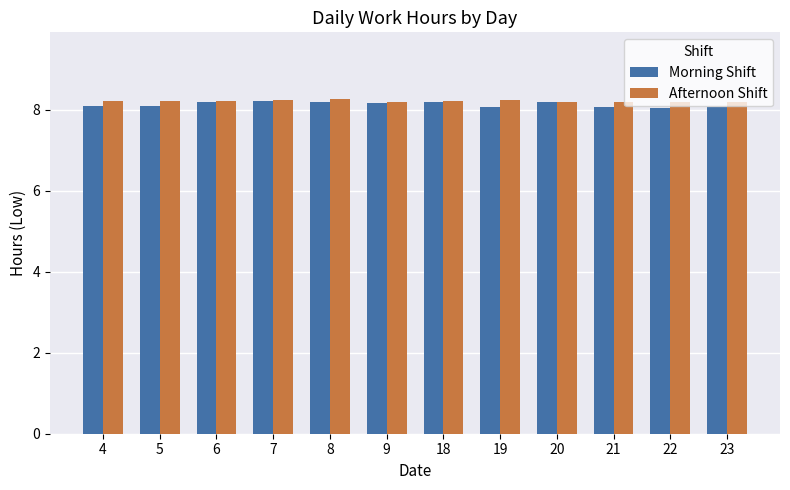

What is the sum of the Afternoon Shift values at 8 and 19?

16.5